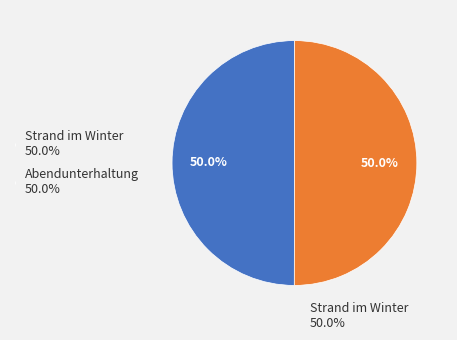

To the nearest percent, what portion does Strand im Winter represent?

50%